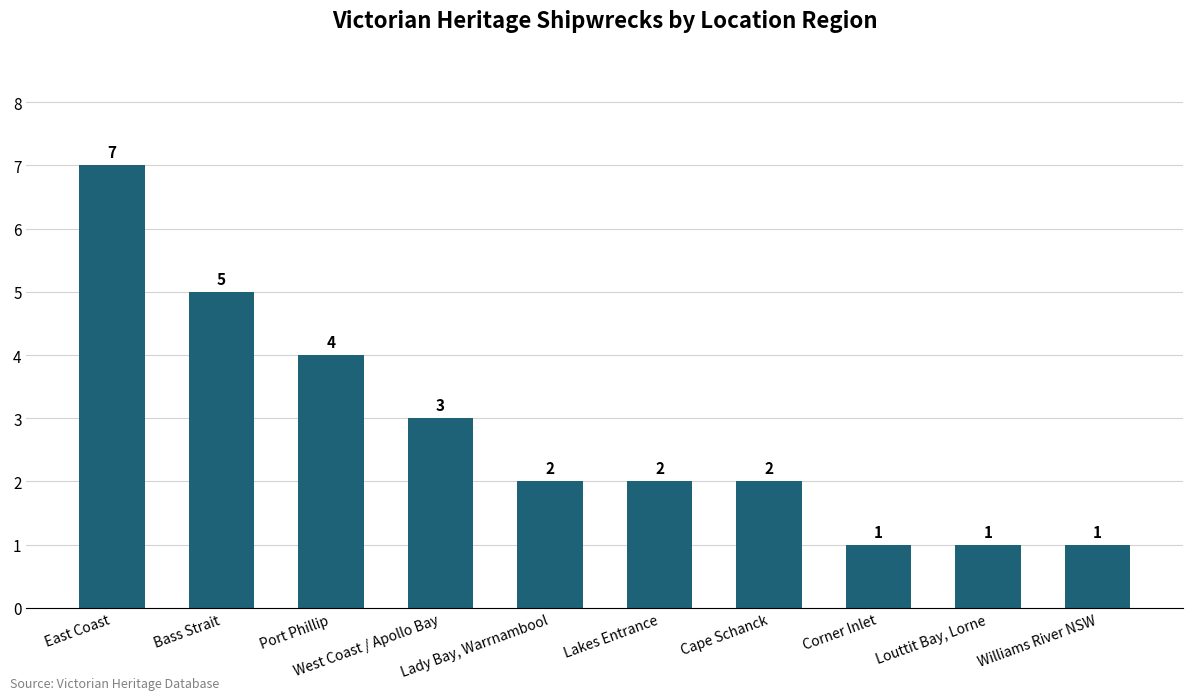

Approximately how many times larger is the value at Cape Schanck compared to Corner Inlet?

2.0